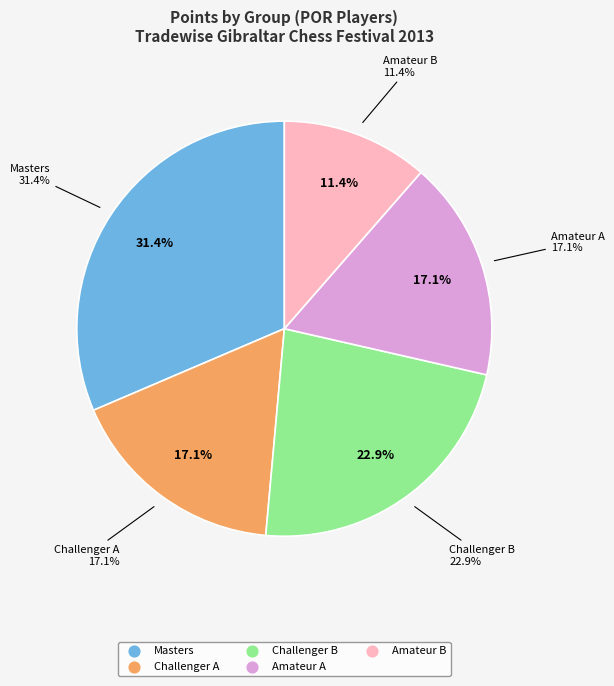

To the nearest percent, what portion does Masters represent?

31%